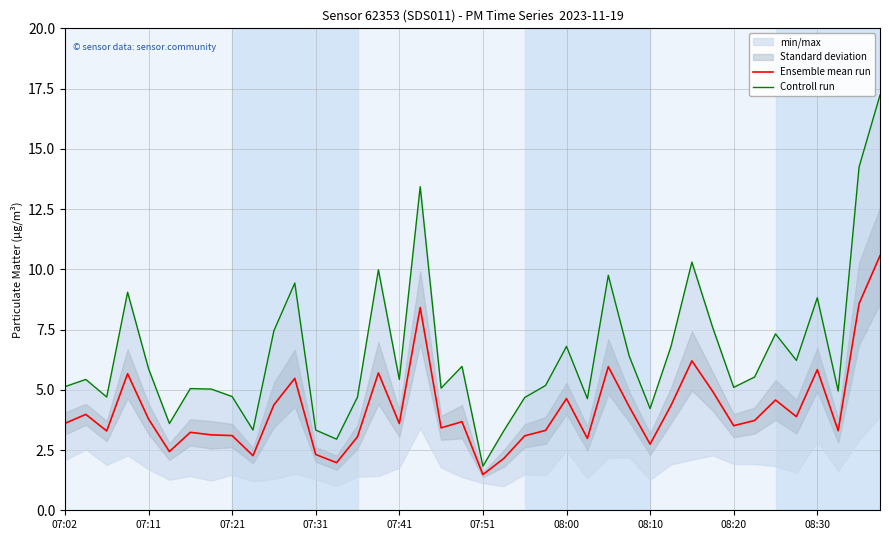

The value of Controll run at 10 is 5.1. True or false?

False